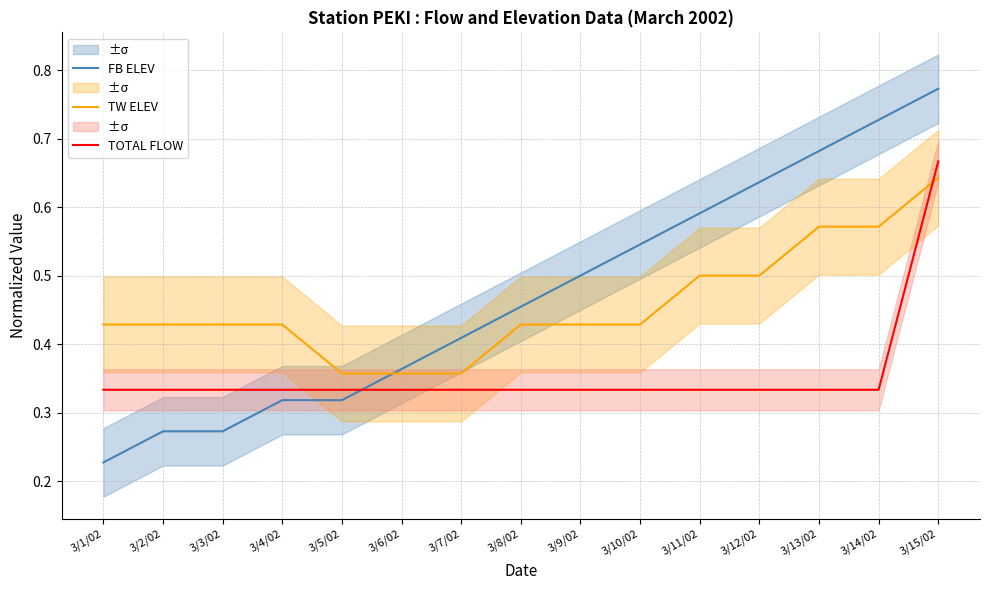

The value of FB ELEV at 3/2/02 is 0.3. True or false?

True